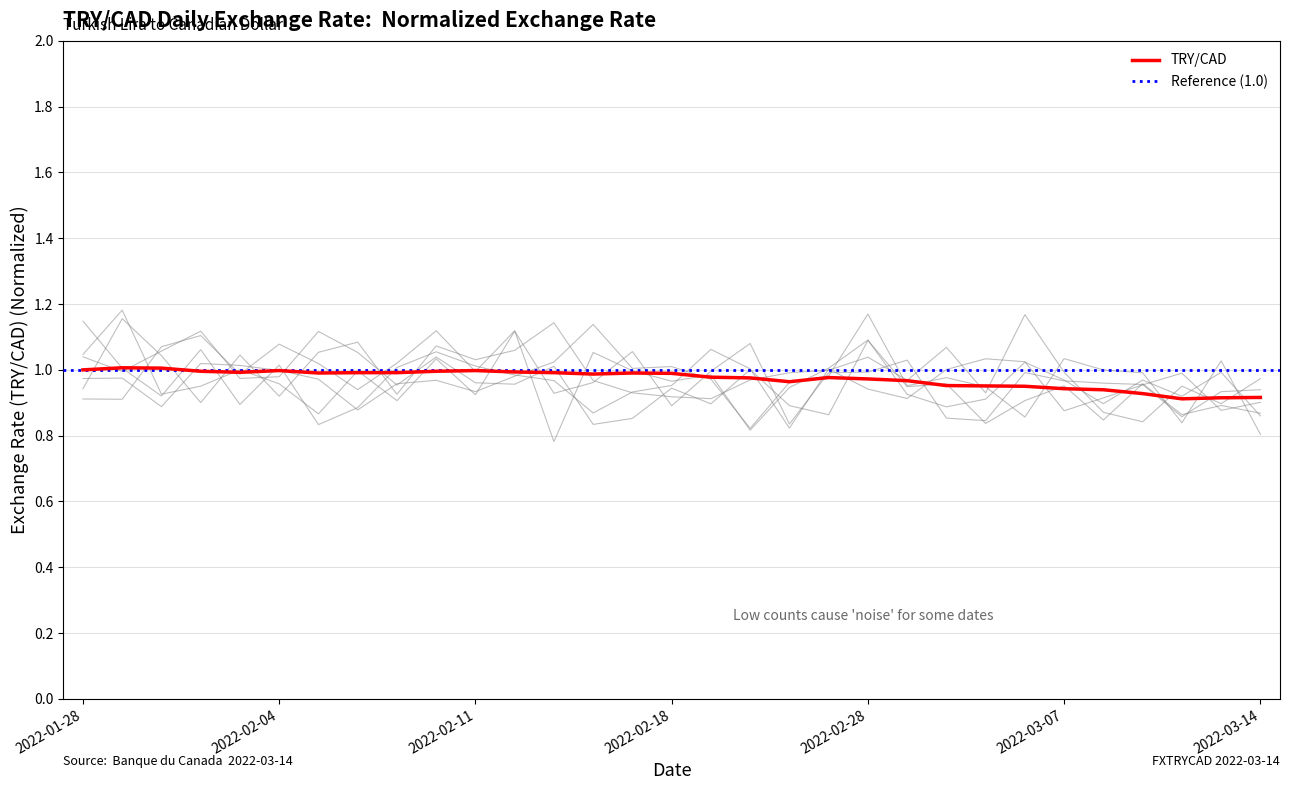

True or false: the data shows 0.9 at 2022-03-08.

True